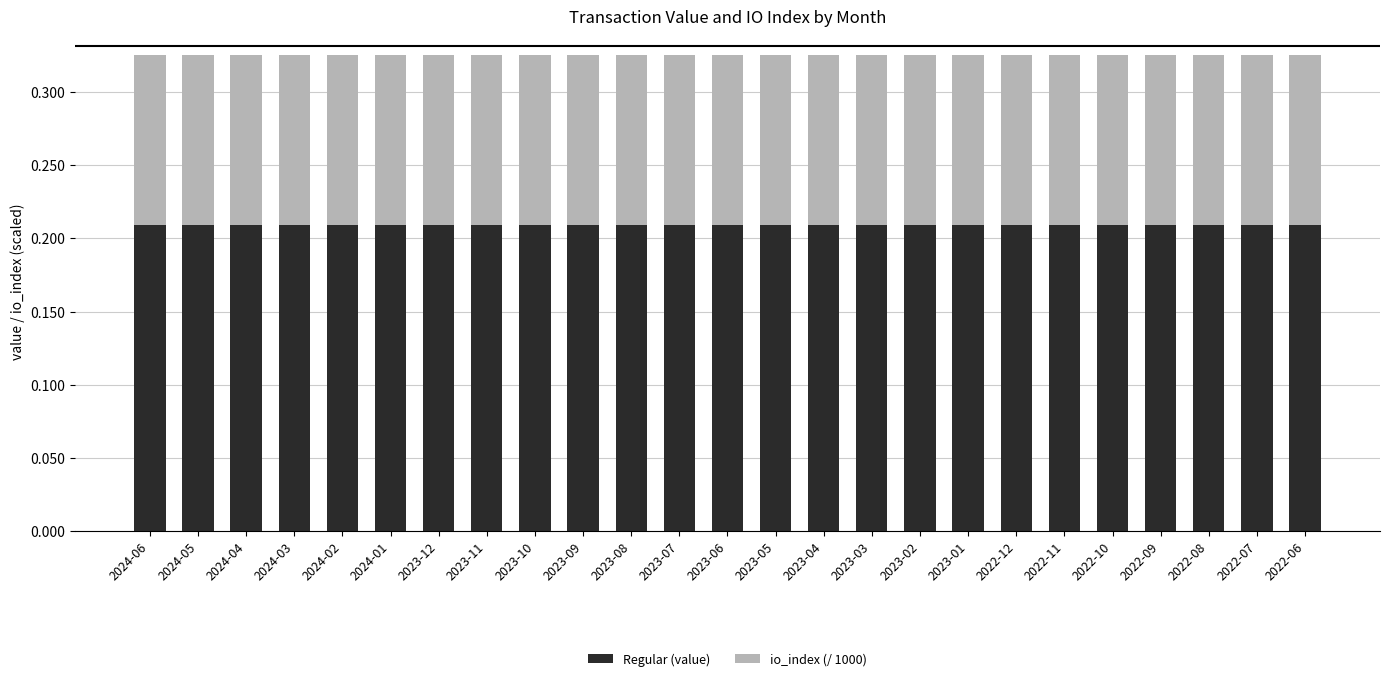

What is the sum of all Regular (value) values?

5.2